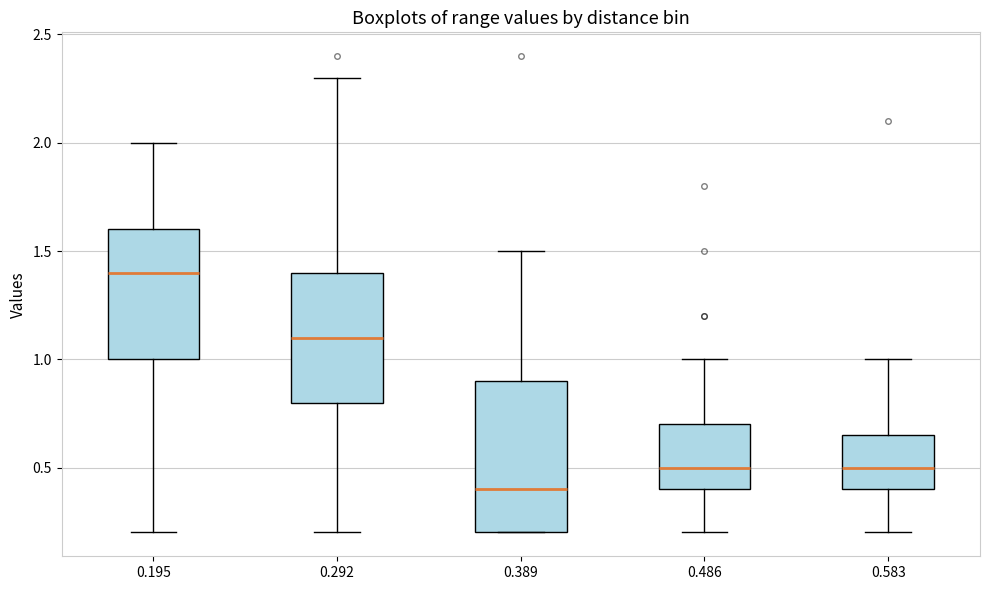

Where is the upper edge of the box at x = 0.195 on the y-axis? The values are not printed on the chart, so give them approximately, as read against the axis.

1.60